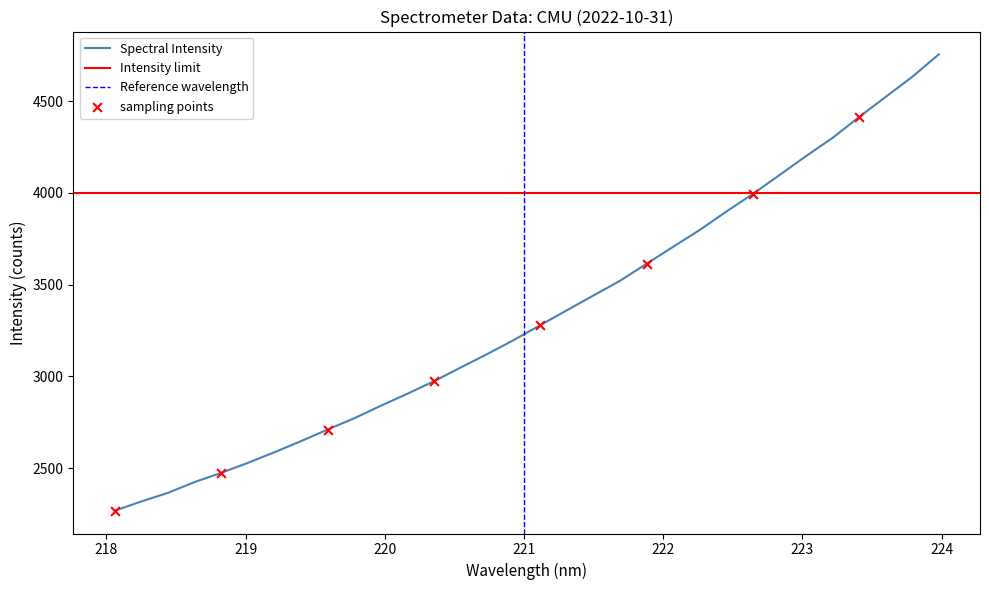

Approximately how many times larger is the value at 219.3979 compared to 219.0156?

1.0